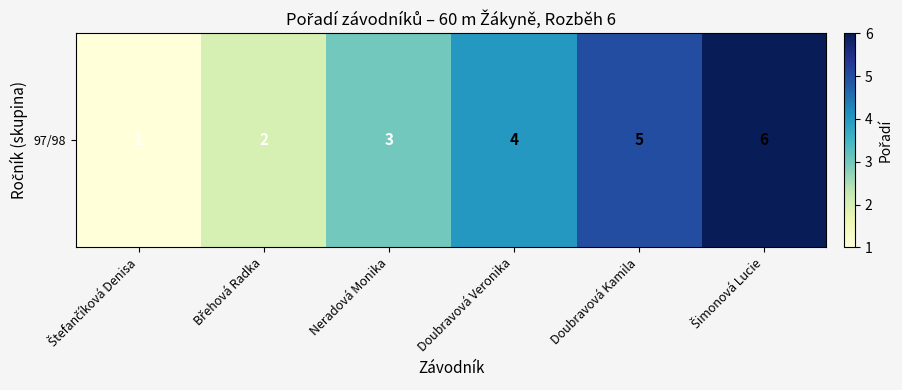

What is the smallest value displayed?

1